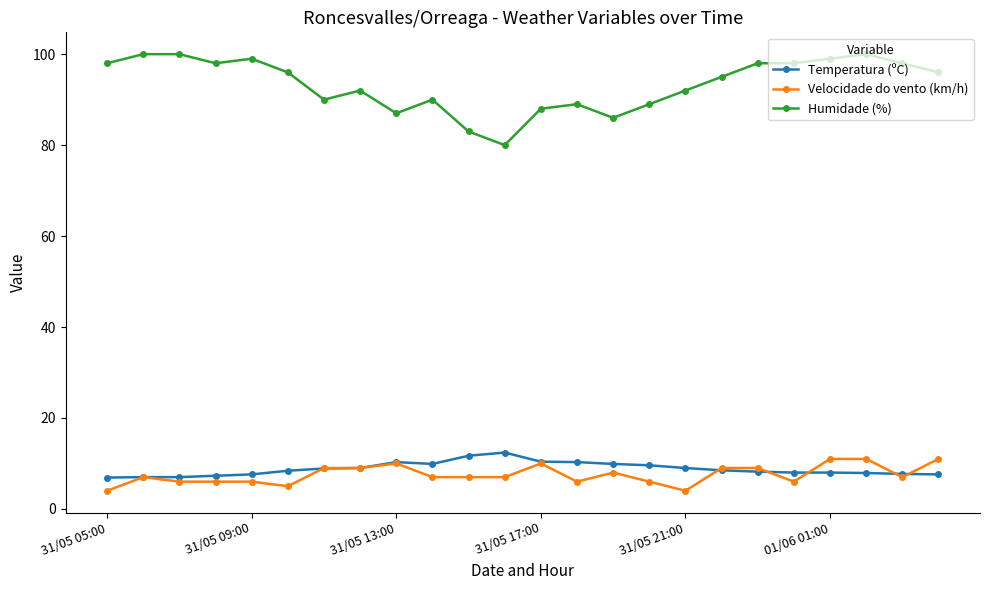

What is the value of the Temperatura (ºC) point at the 18th from the left?

8.5